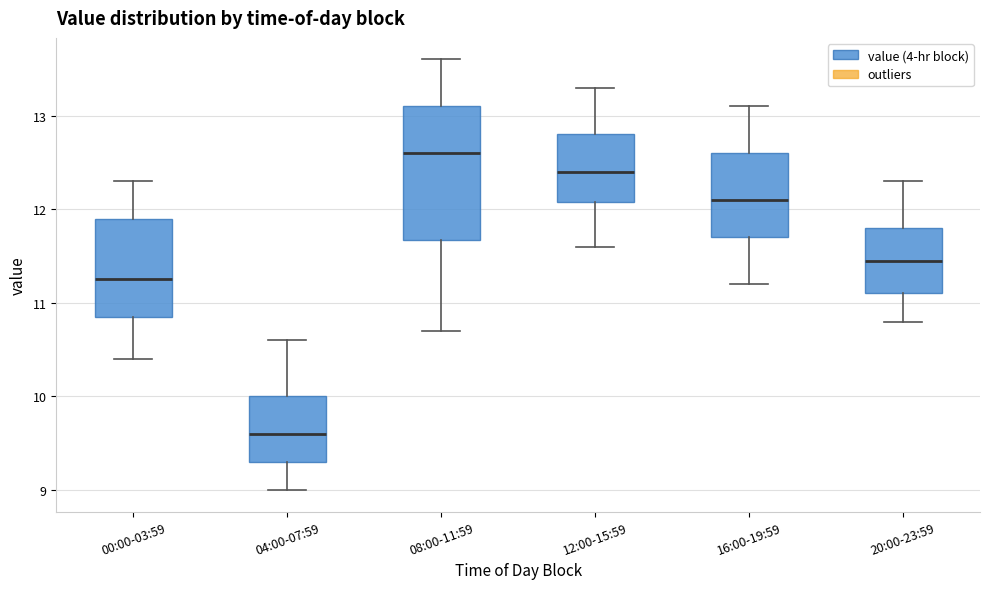

Where does the median line of the box for 00:00-03:59 sit on the y-axis? The values are not printed on the chart, so give them approximately, as read against the axis.

11.3